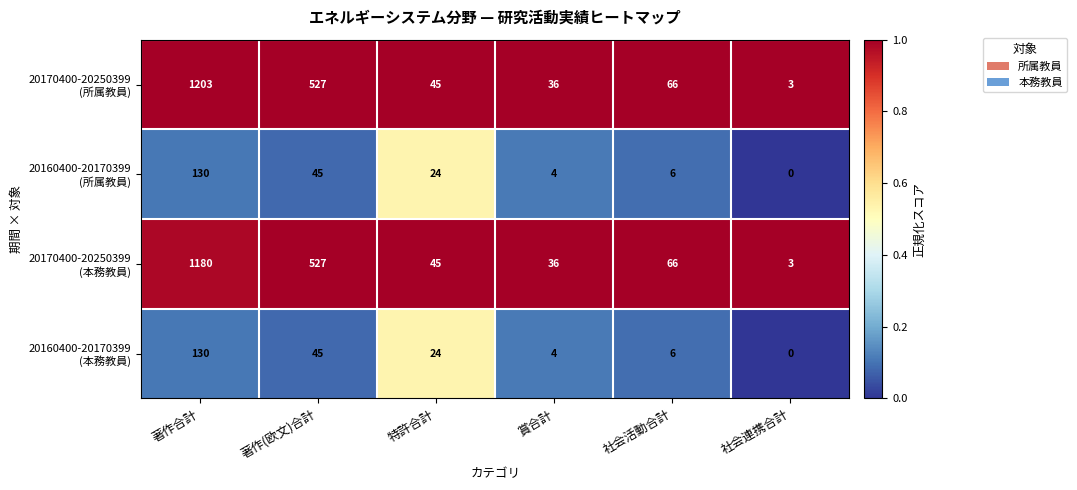

What is the spread (max minus min) of values at 著作(欧文)合計?

482